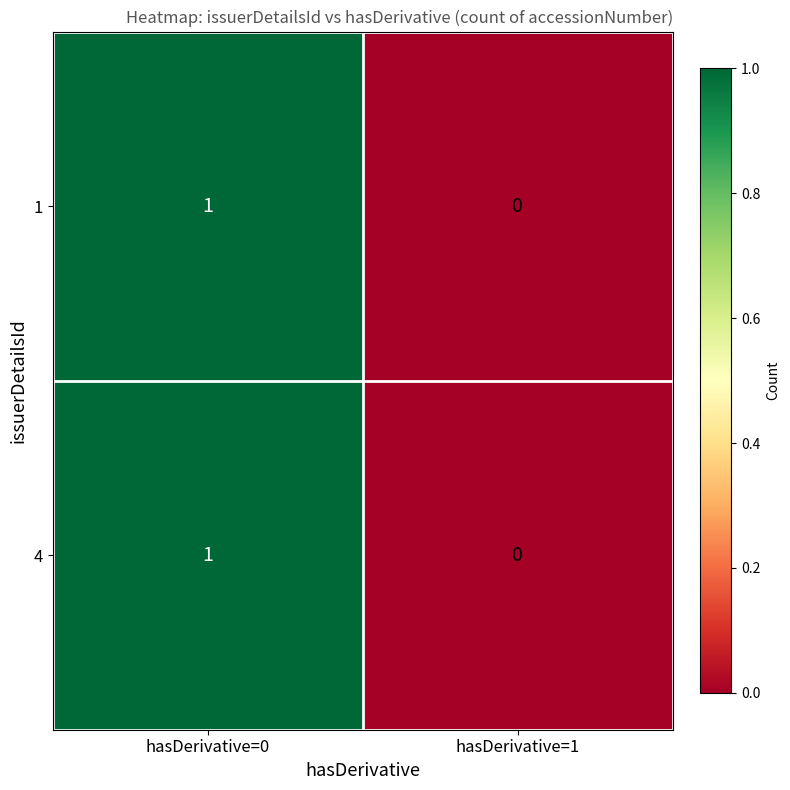

At which category is the sum across all series the highest?

hasDerivative=0